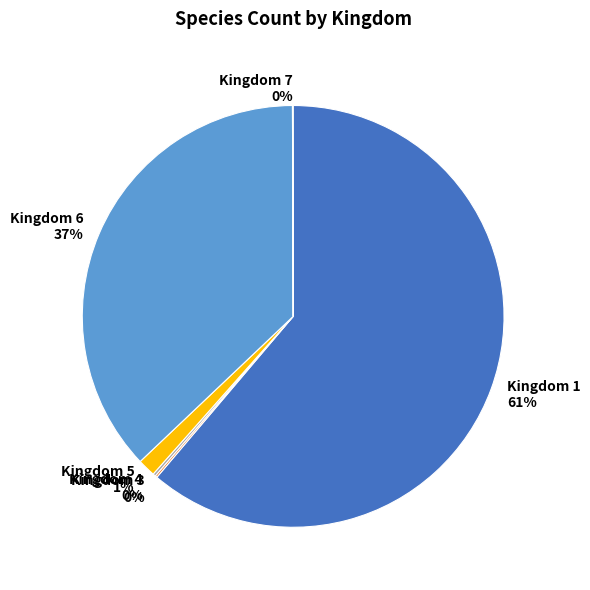

To the nearest percent, what is the average slice percentage?

17%